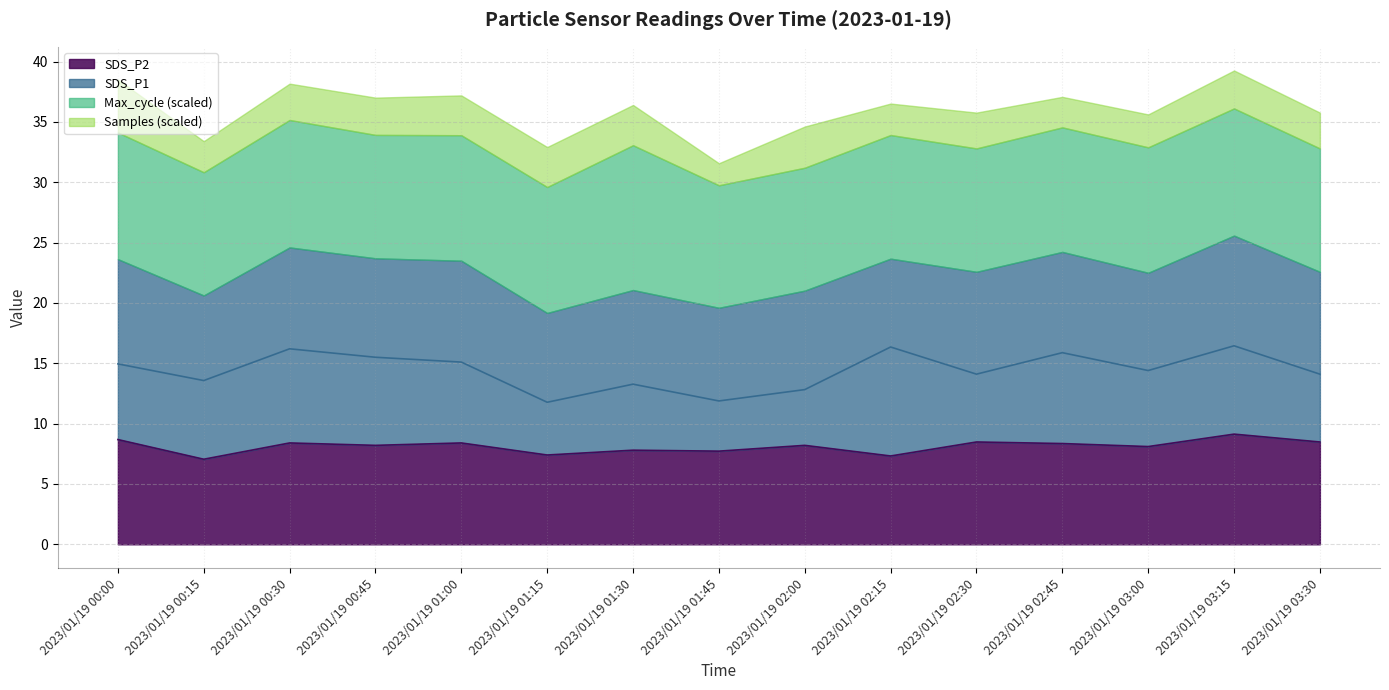

Which series changed the most between 2023/01/19 00:45 and 2023/01/19 02:45?

SDS_P1